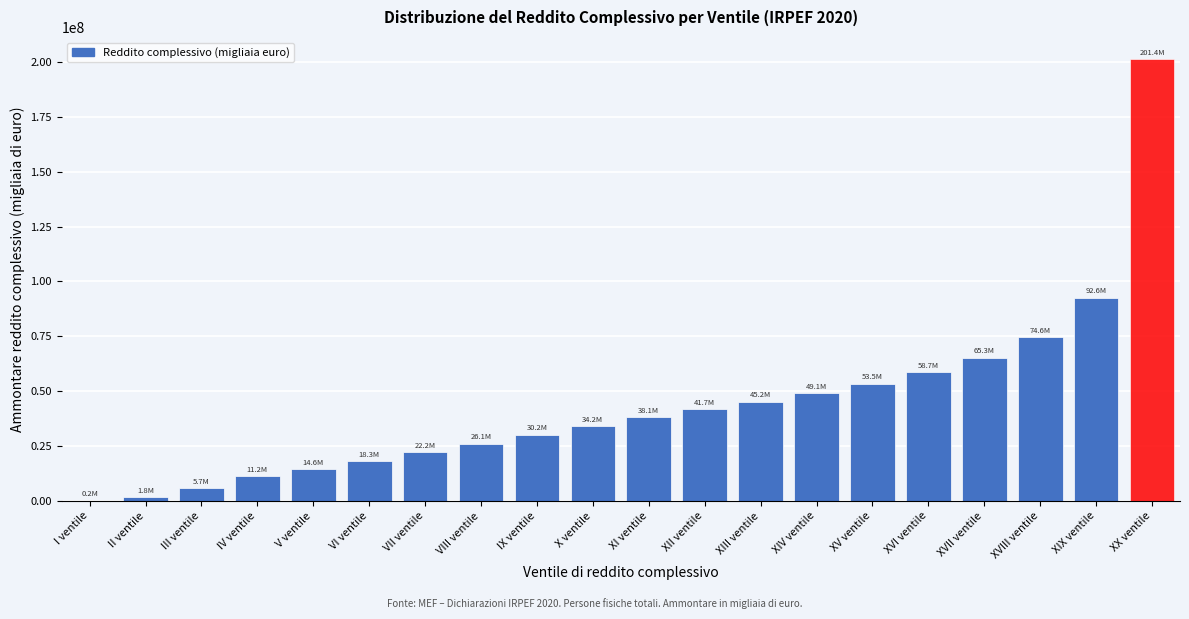

Reading right to left, extract all data points from this chart.

XX ventile=201356351	XIX ventile=92591290	XVIII ventile=74553642	XVII ventile=65261248	XVI ventile=58699156	XV ventile=53469281	XIV ventile=49052832	XIII ventile=45202043	XII ventile=41739384	XI ventile=38090025	X ventile=34182264	IX ventile=30201141	VIII ventile=26130083	VII ventile=22218837	VI ventile=18250243	V ventile=14596539	IV ventile=11228610	III ventile=5704451	II ventile=1795598	I ventile=160838